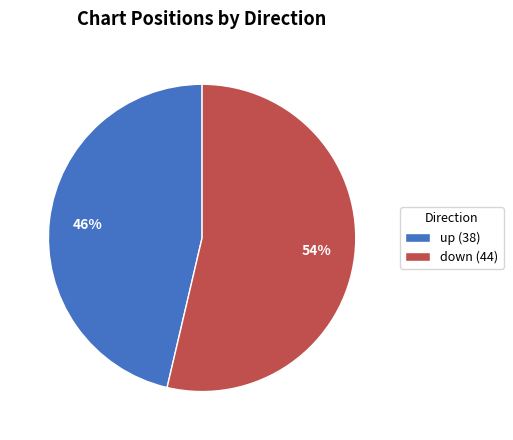

Is down the majority of the pie?

Yes